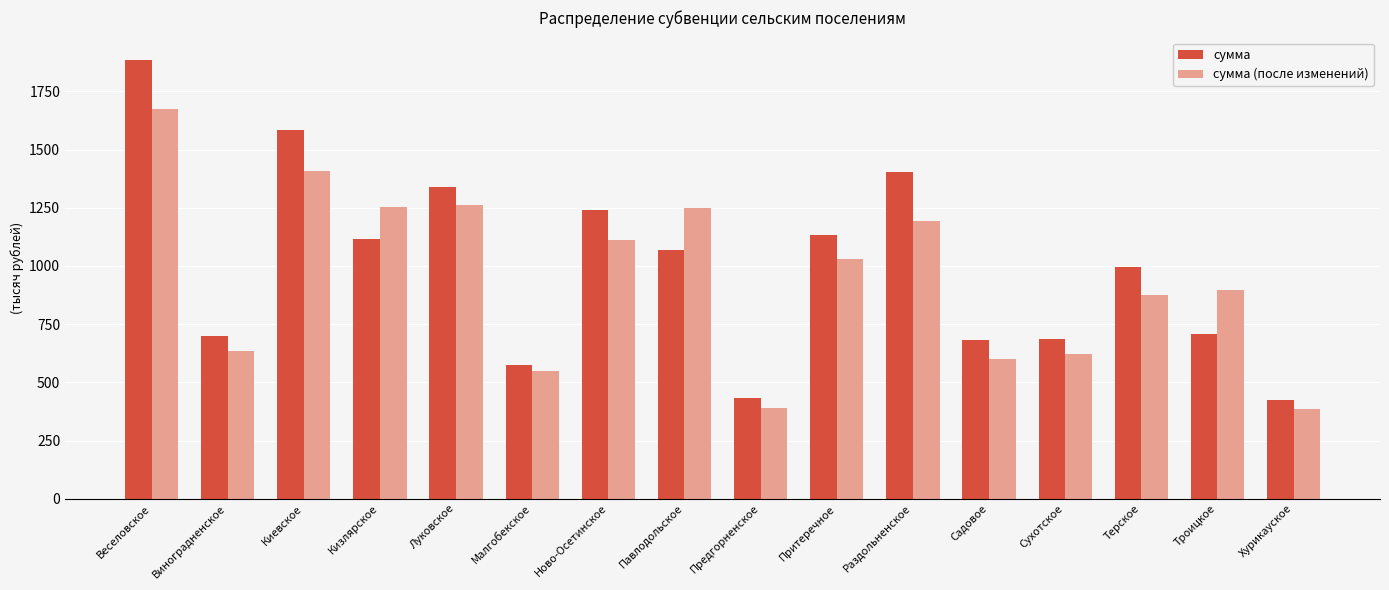

What is the total value across all series at Киевское?

2990.6